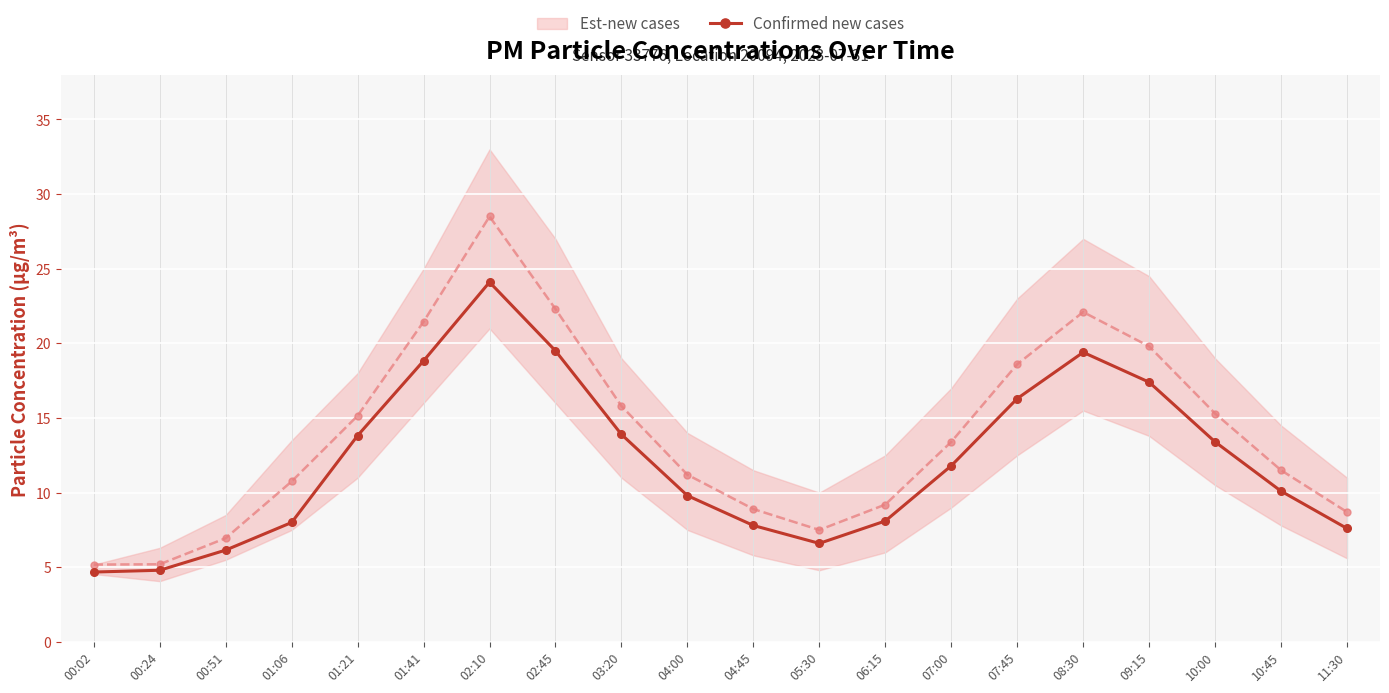

Reading right to left, transcribe all the data shown in this chart.

11:30=7.6	10:45=10.1	10:00=13.4	09:15=17.4	08:30=19.4	07:45=16.3	07:00=11.8	06:15=8.1	05:30=6.6	04:45=7.8	04:00=9.8	03:20=13.9	02:45=19.5	02:10=24.1	01:41=18.8	01:21=13.8	01:06=8.0	00:51=6.2	00:24=4.8	00:02=4.7